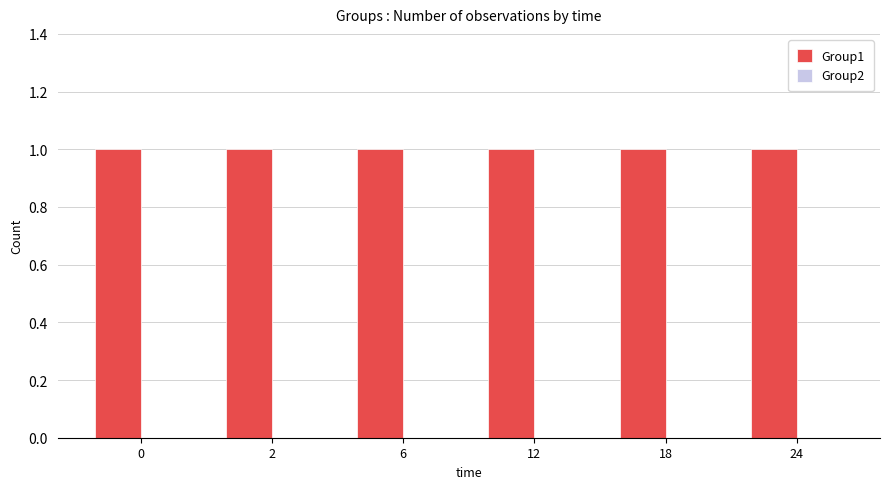

At how many categories does at least one series exceed 0?

6